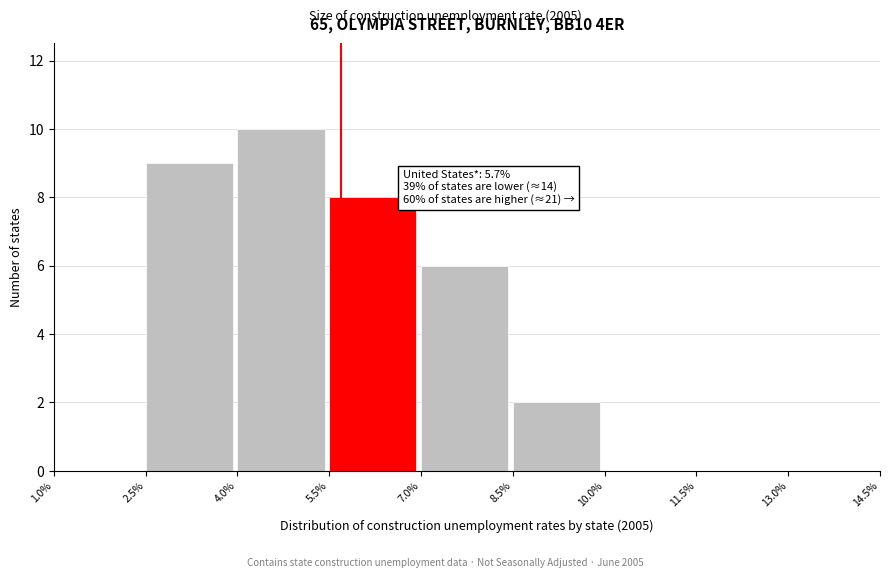

Over which range of the x-axis is the bar tallest?

4.0% to 5.5%